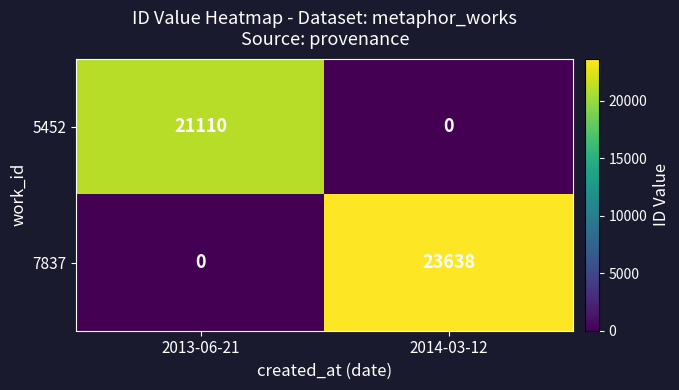

The value of 5452 at 2014-03-12 is 0. True or false?

True